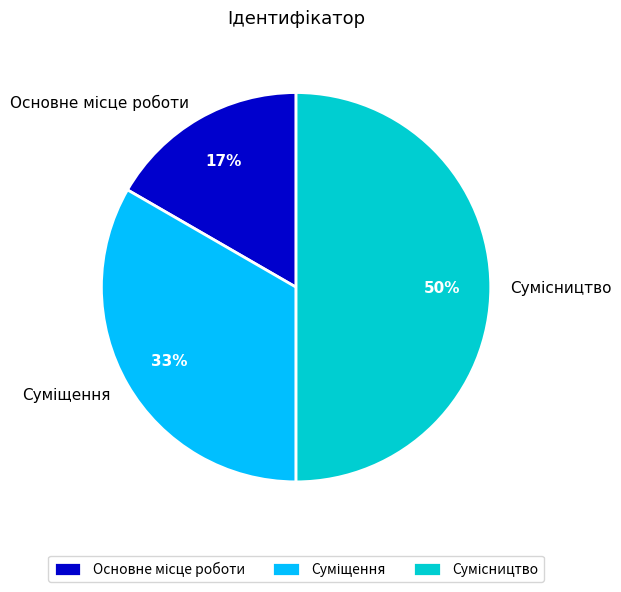

To the nearest percent, what is the average slice percentage?

33%